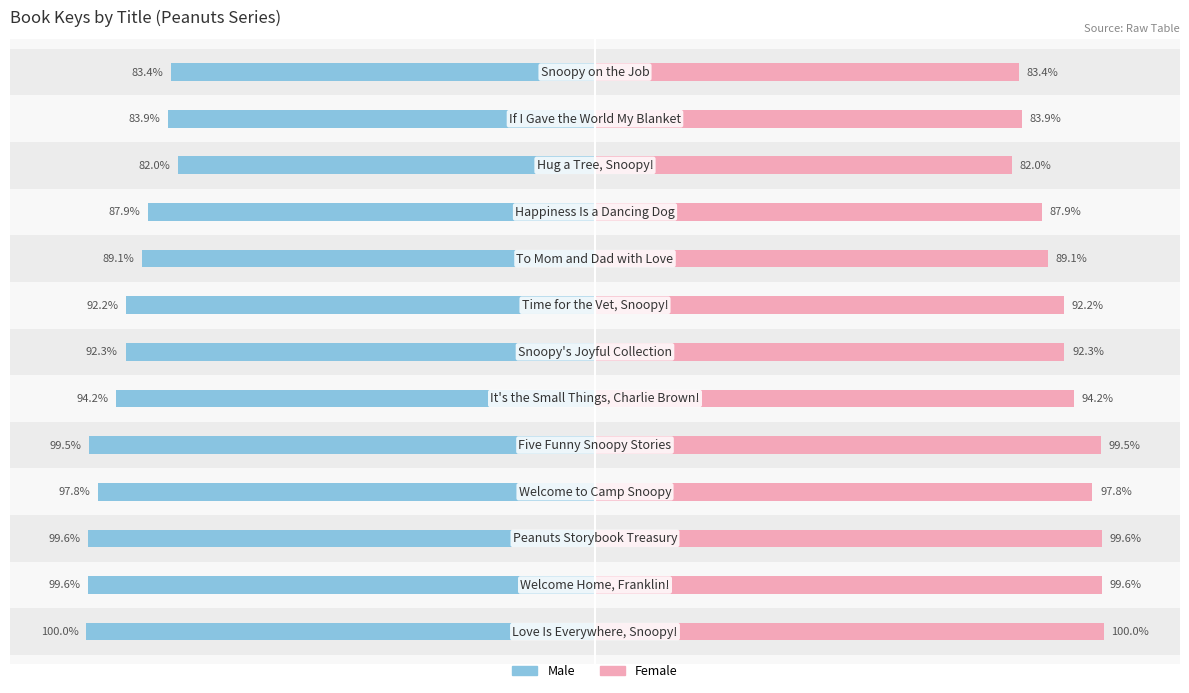

Between 7 and 12, which series saw the biggest shift?

Male